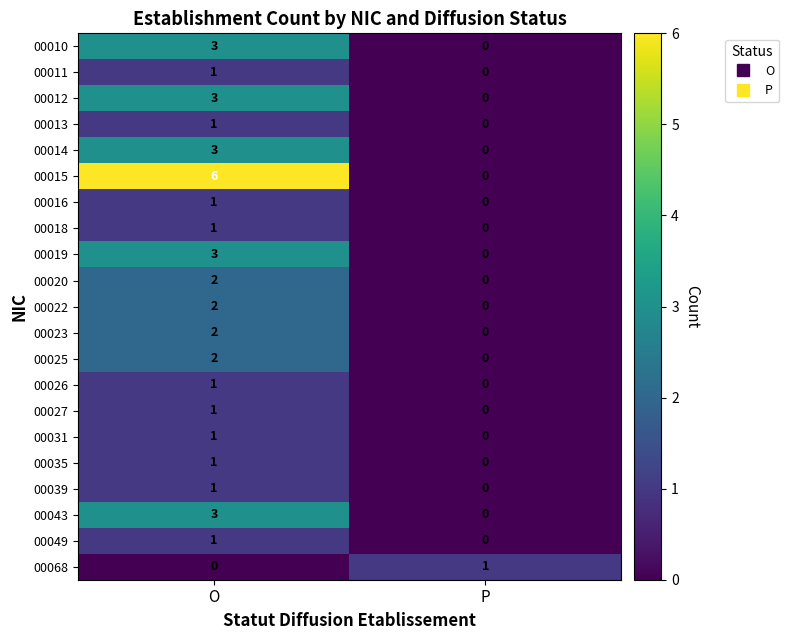

Which series has the widest spread of values?

00015